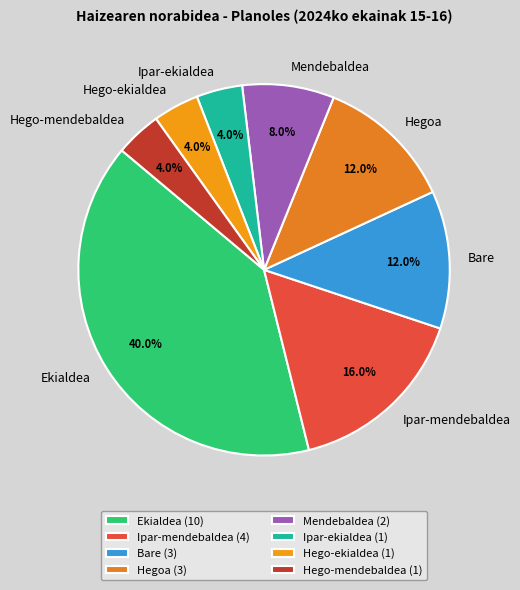

What percentage is the Mendebaldea slice, to the nearest percent?

8%